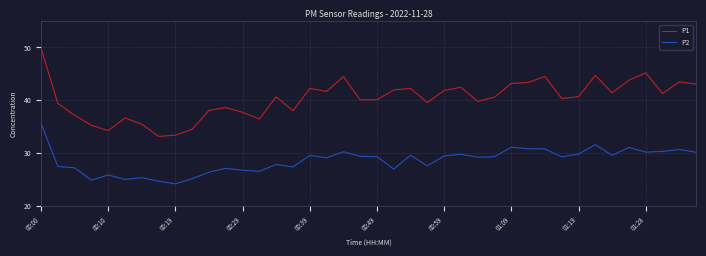

What is the greatest value displayed?

49.9